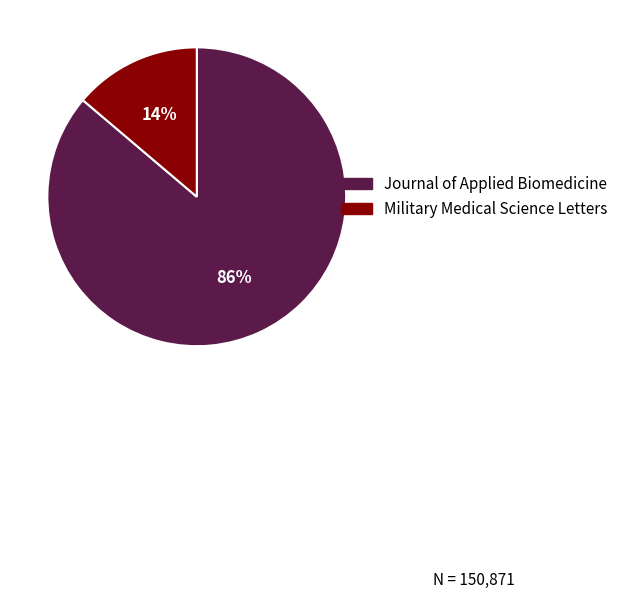

How many slices are in this pie chart?

2